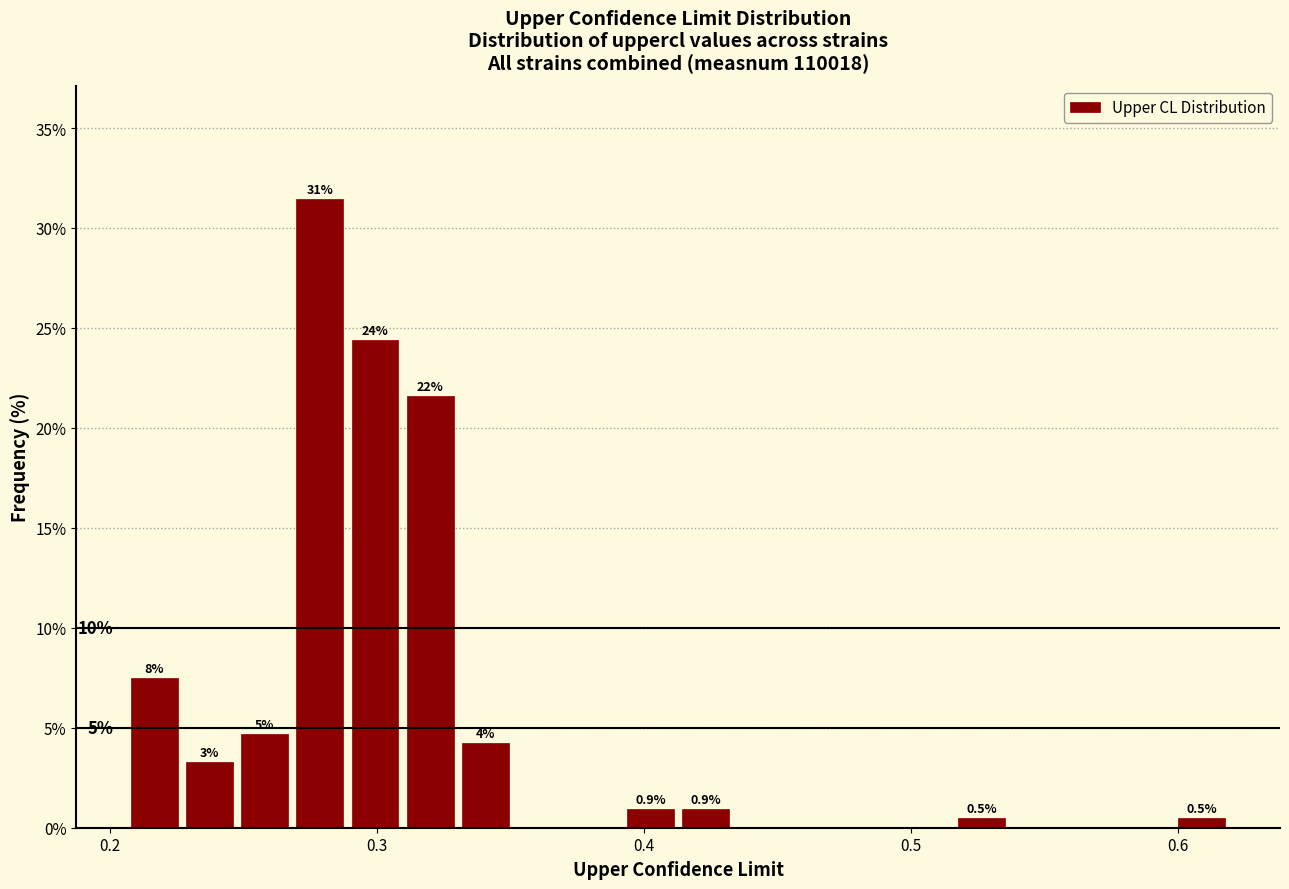

Around what value on the x-axis is the tallest bar? Give the approximate position of its centre, as read against the axis.

0.28